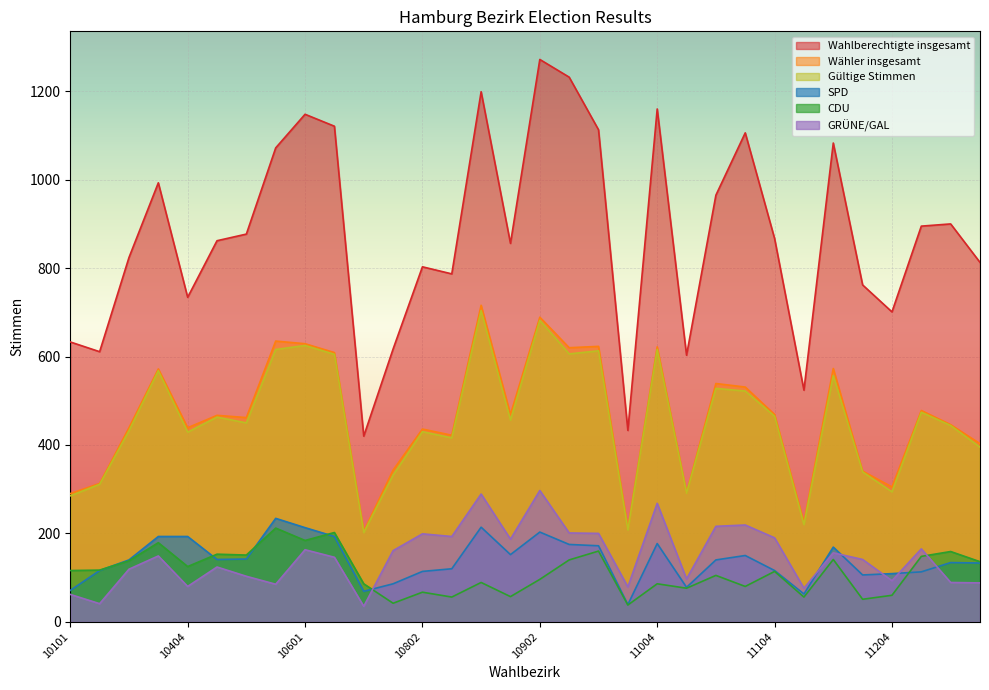

Where is the first local minimum for Gültige Stimmen?

10404